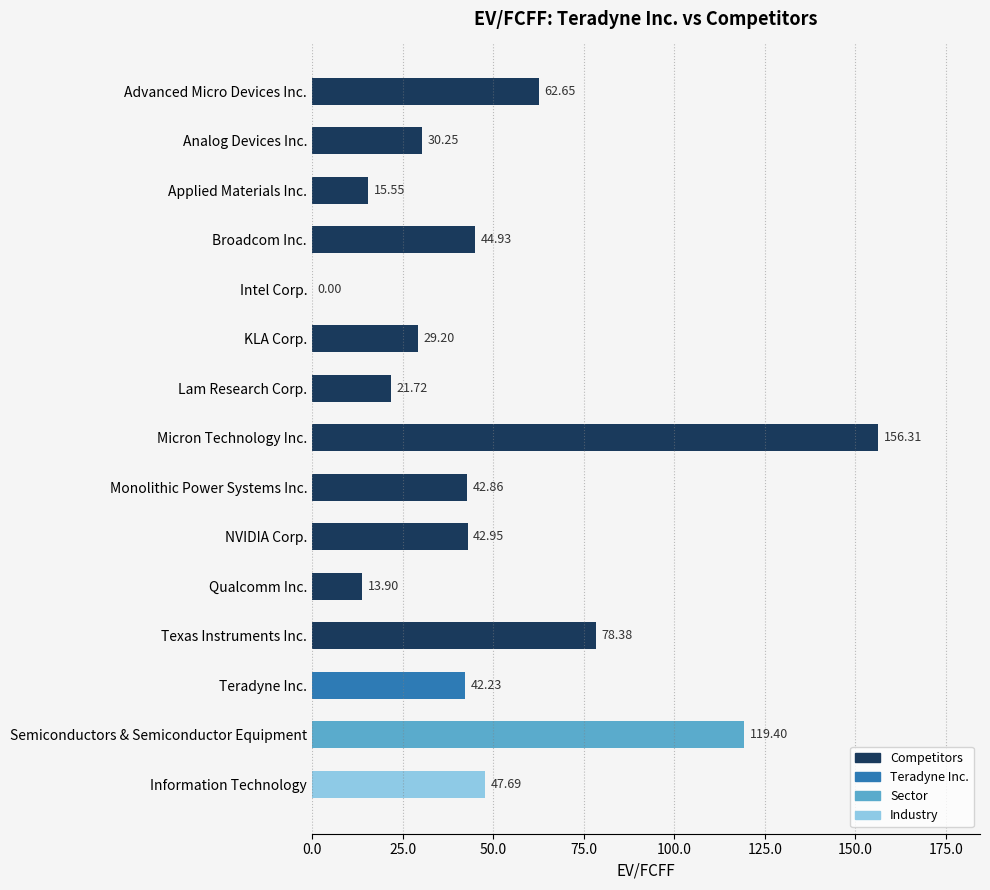

Which has a higher value, Broadcom Inc. or Micron Technology Inc.?

Micron Technology Inc.